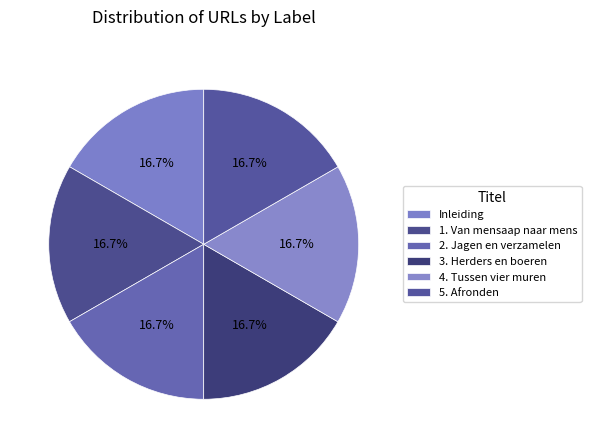

What is the ratio of the value at Inleiding to the value at 3. Herders en boeren?

1.0